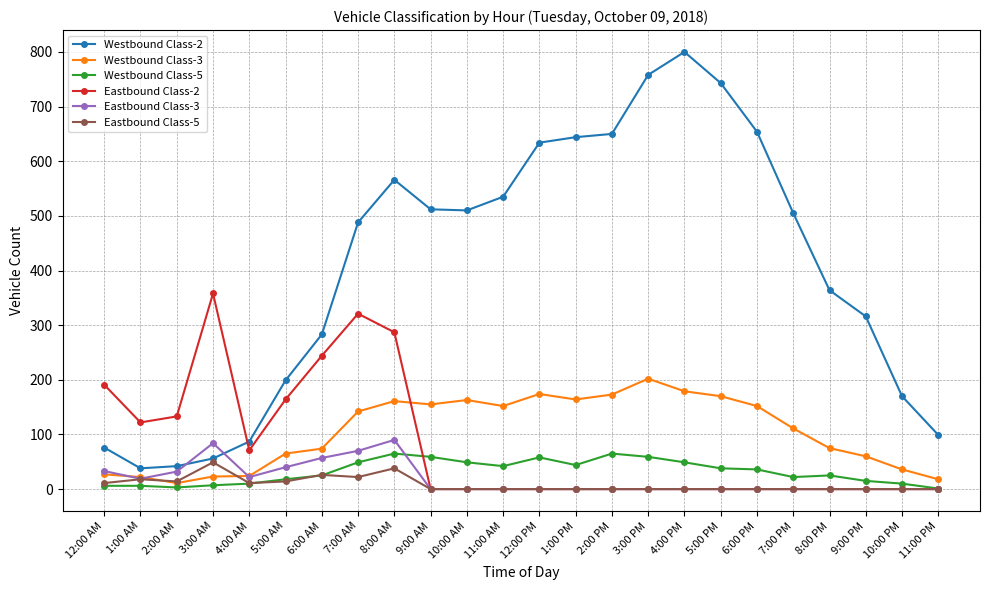

The Eastbound Class-2 series shows 144 at 10:00 PM. True or false?

False